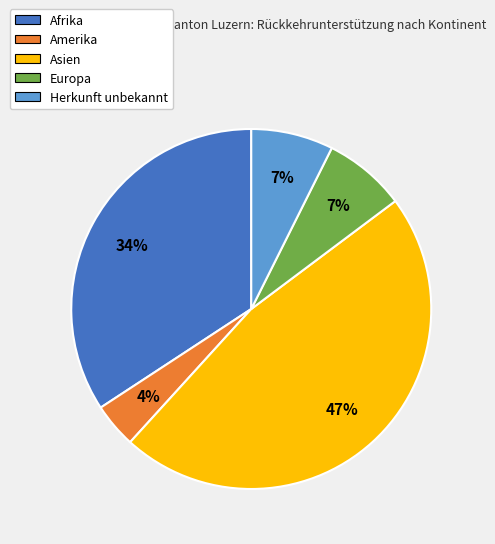

How many segments does this pie chart have?

5